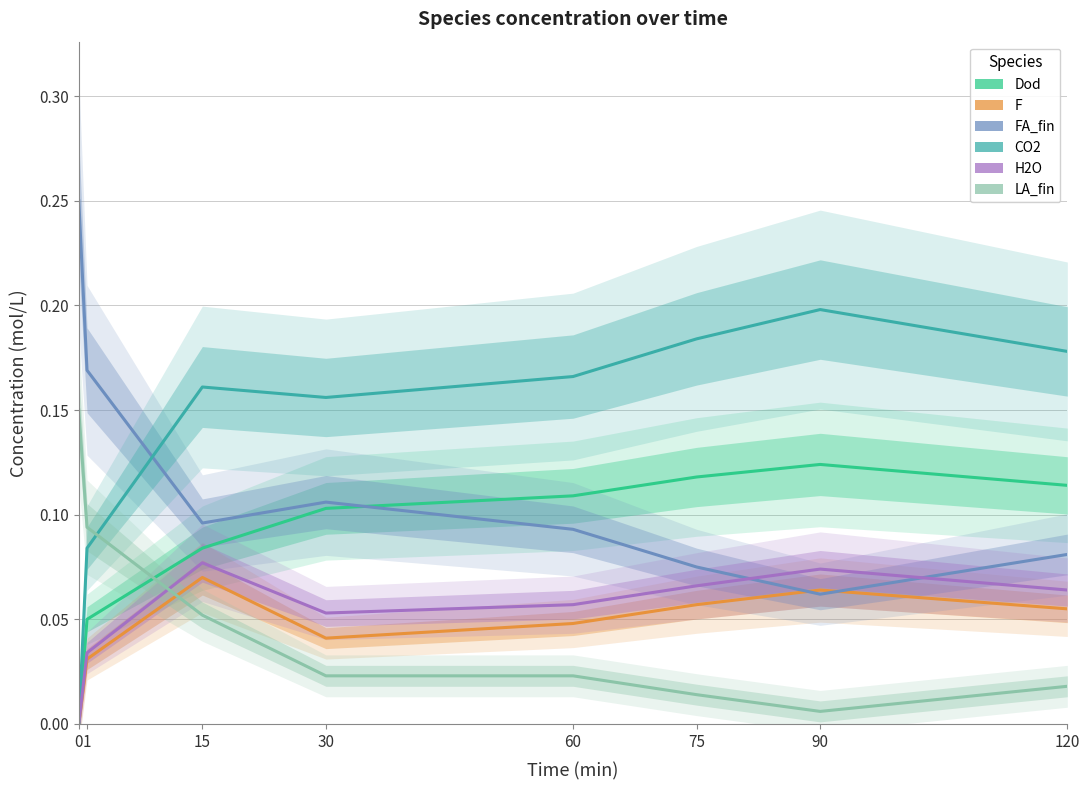

At which label is LA_fin closest to 0?

90